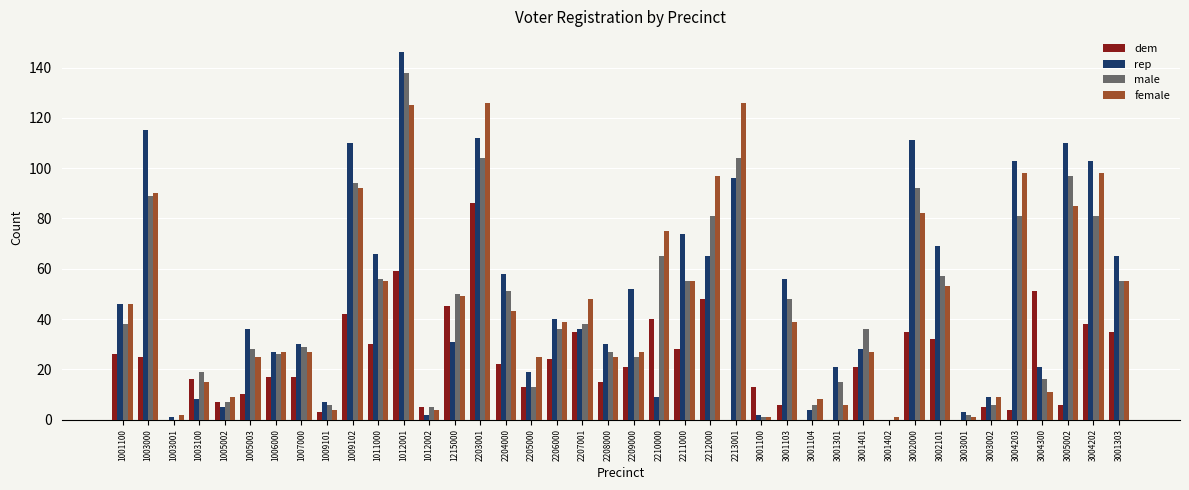

At which category is the sum across all series the highest?

1012001